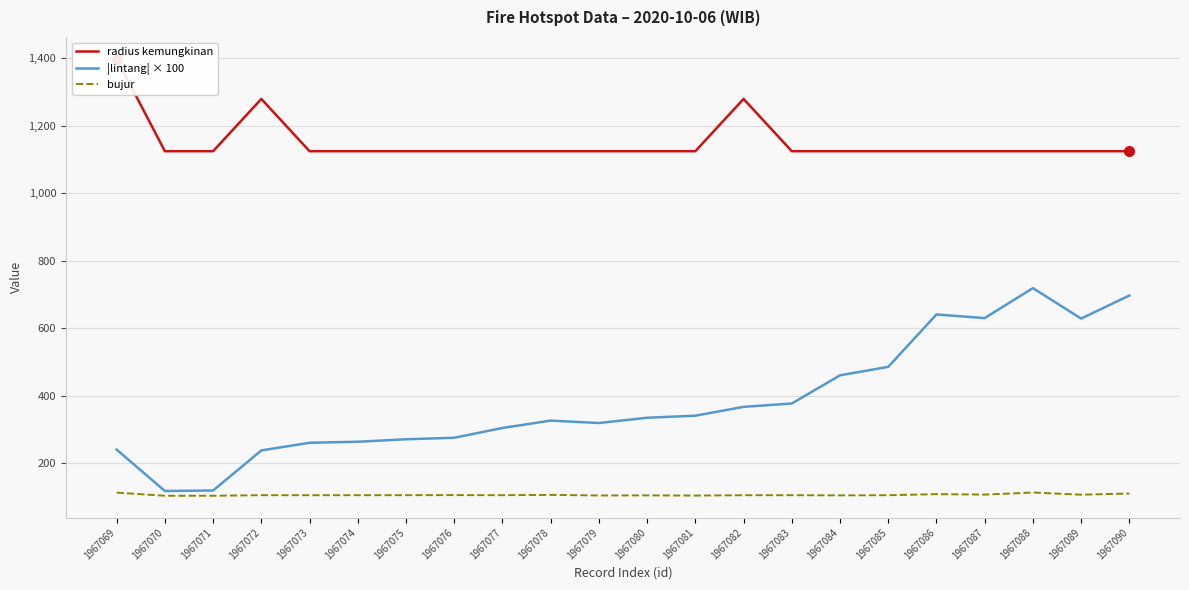

The value of radius kemungkinan at 1967076 is 1125.0. True or false?

True